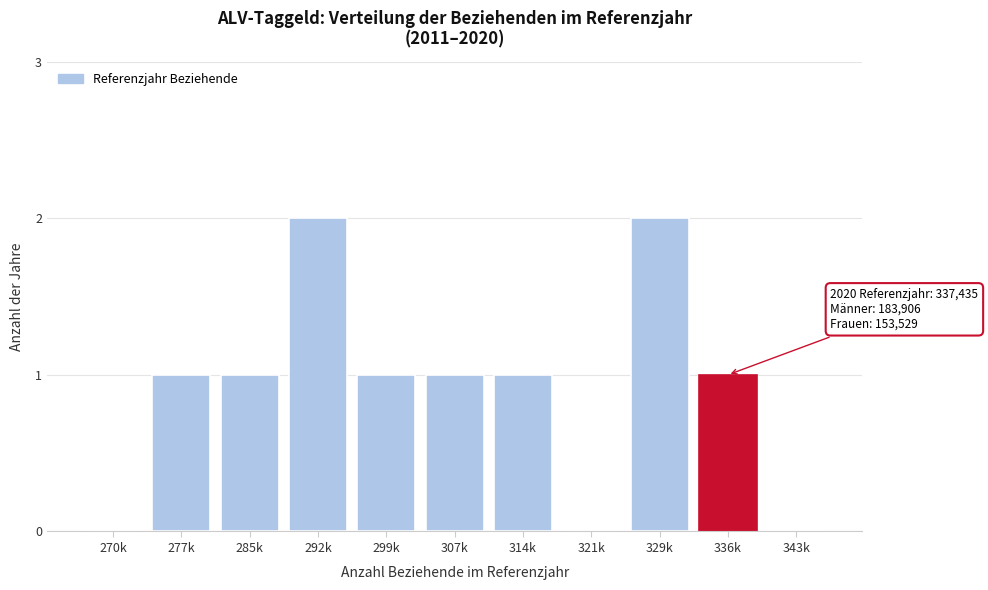

Reading left to right, what are all the values shown in this chart?

270k=0	277k=1	285k=1	292k=2	299k=1	307k=1	314k=1	321k=0	329k=2	336k=1	343k=0